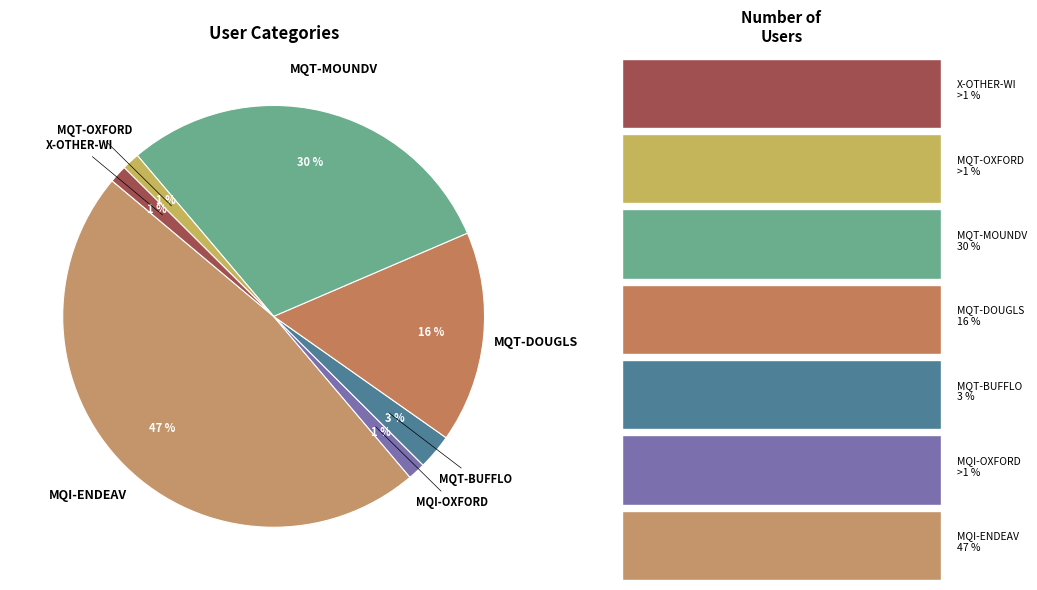

What percentage is the MQT-OXFORD slice, to the nearest percent?

1%